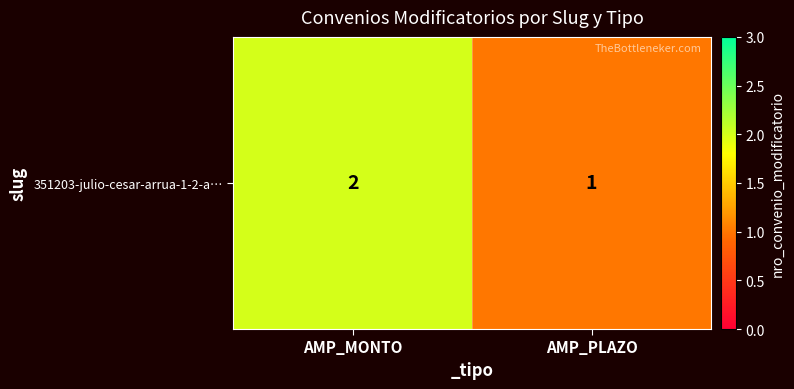

What is the maximum value shown in the chart?

2